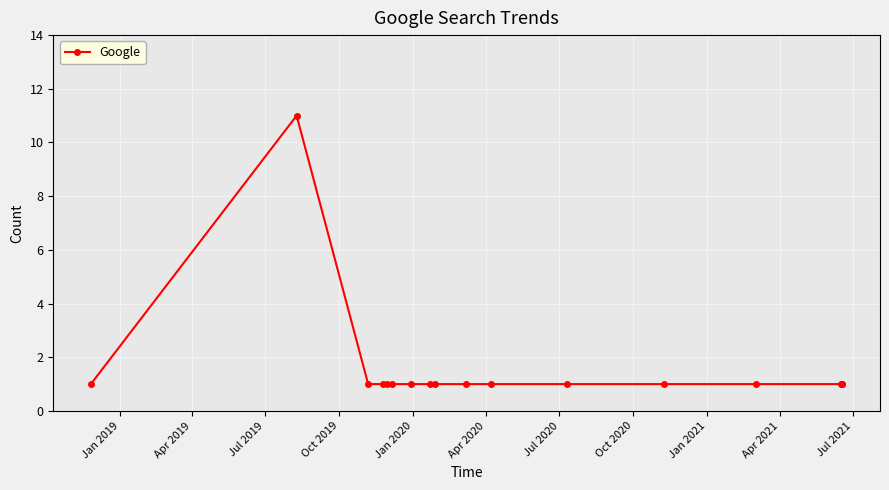

What is the difference between the maximum and minimum values?

10